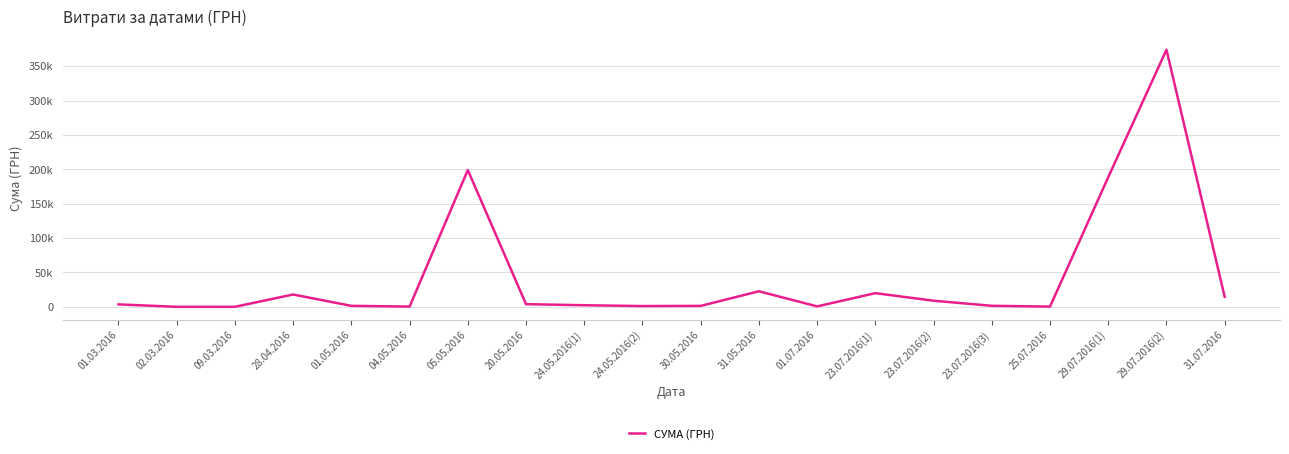

What is the label of the 1st point from the right?

31.07.2016